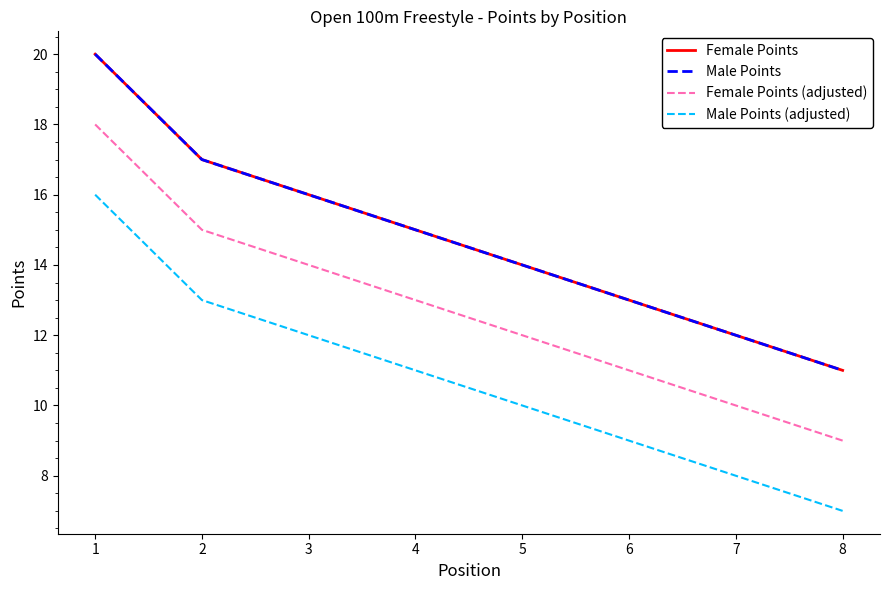

True or false: Female Points and Male Points intersect in this chart.

False